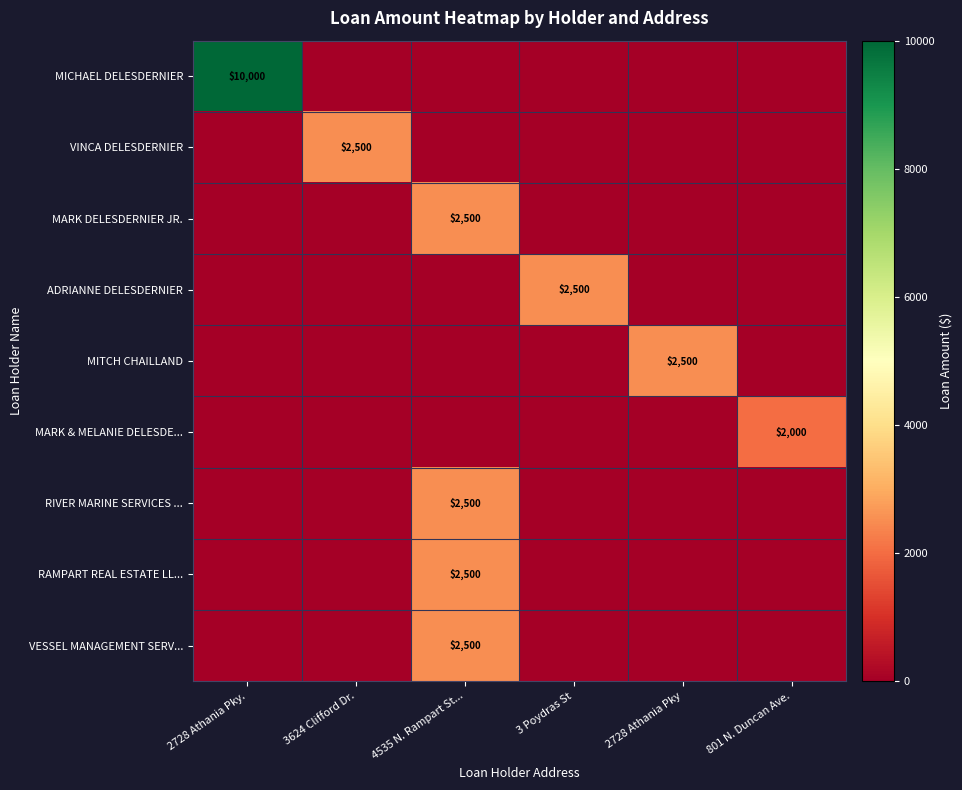

The VESSEL MANAGEMENT SERV... series shows 4401 at 4535 N. Rampart St.... True or false?

False